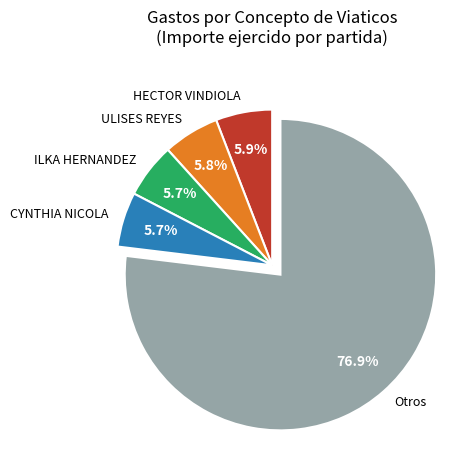

Which category has the biggest portion of the pie?

Otros